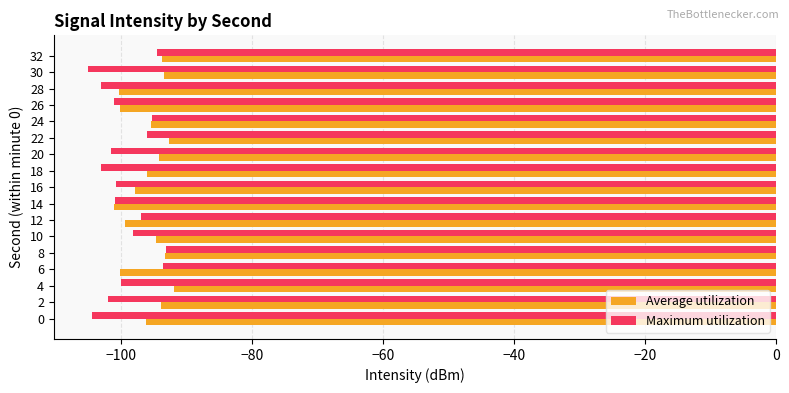

Which series has the widest spread of values?

Maximum utilization